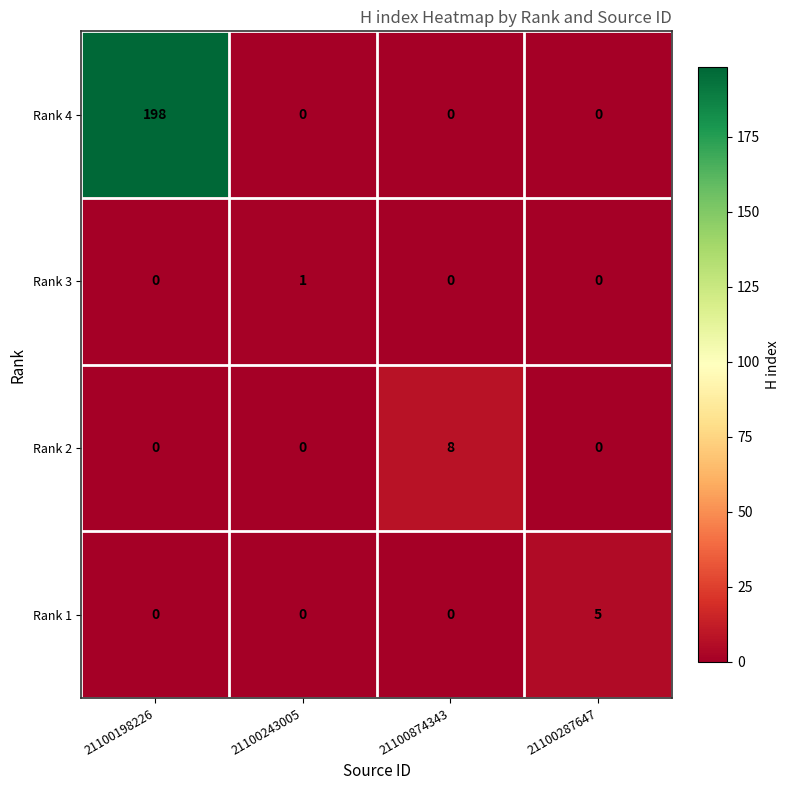

Reading left to right, extract all data points from this chart.

Rank 4: 21100198226=198	21100243005=0	21100874343=0	21100287647=0
Rank 3: 21100198226=0	21100243005=1	21100874343=0	21100287647=0
Rank 2: 21100198226=0	21100243005=0	21100874343=8	21100287647=0
Rank 1: 21100198226=0	21100243005=0	21100874343=0	21100287647=5